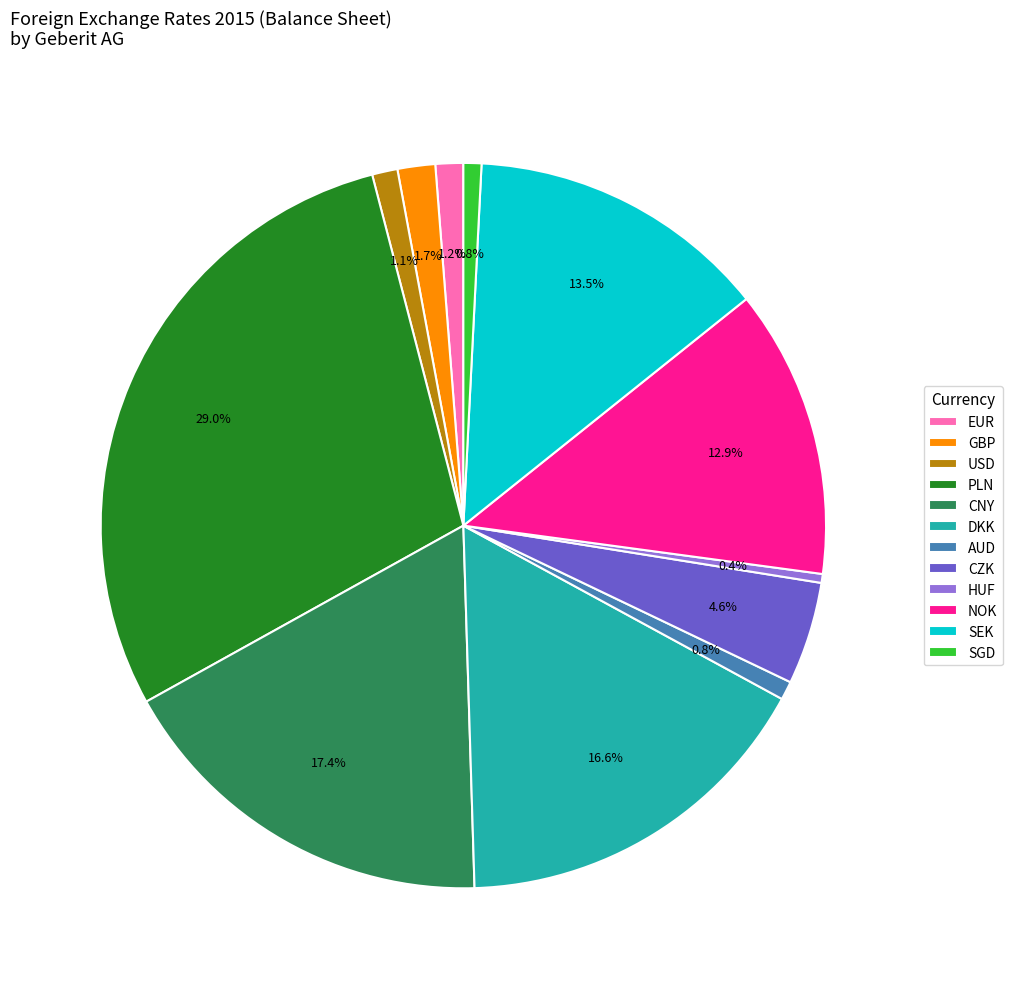

Which has a higher value, NOK or PLN?

PLN